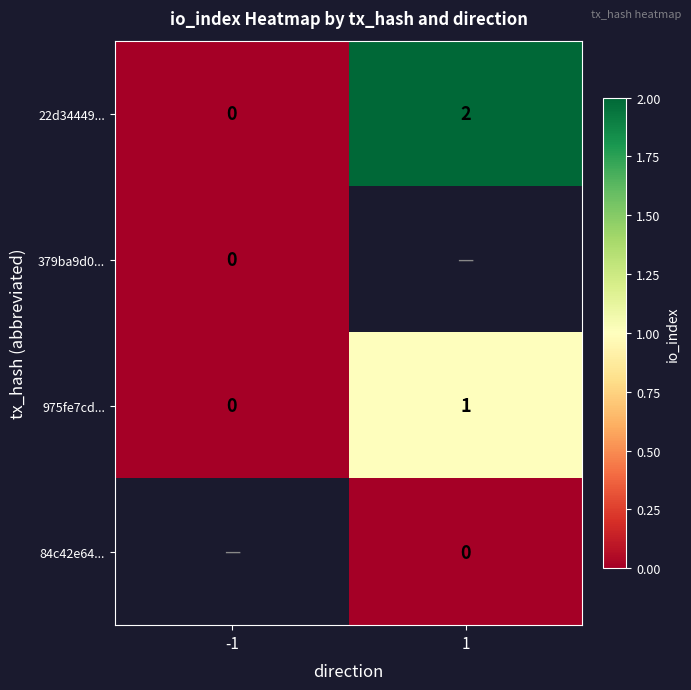

The value of 22d34449... at -1 is 0. True or false?

True